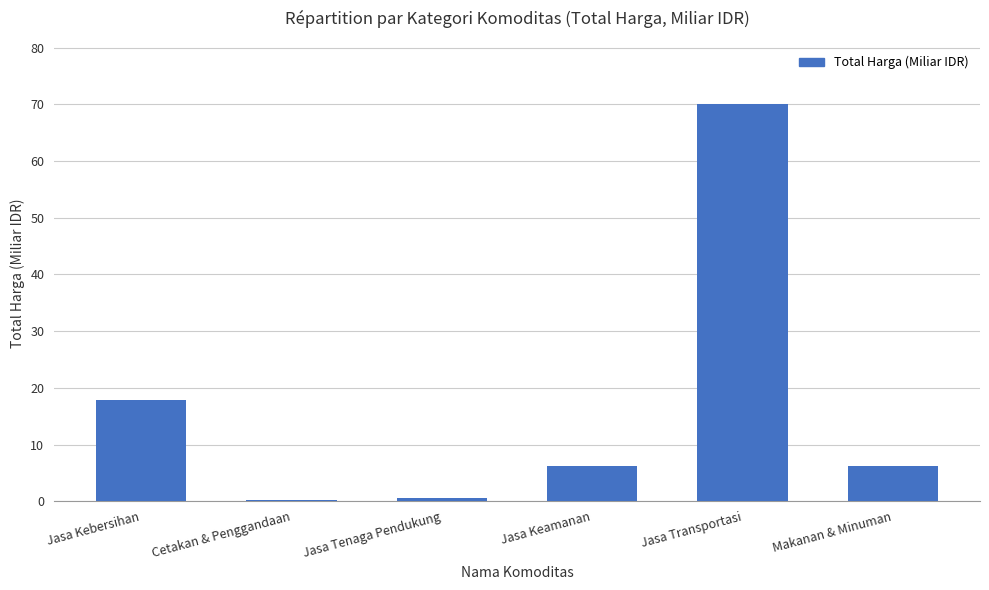

What is the sum of the values at Jasa Keamanan and Cetakan & Penggandaan?

6.3